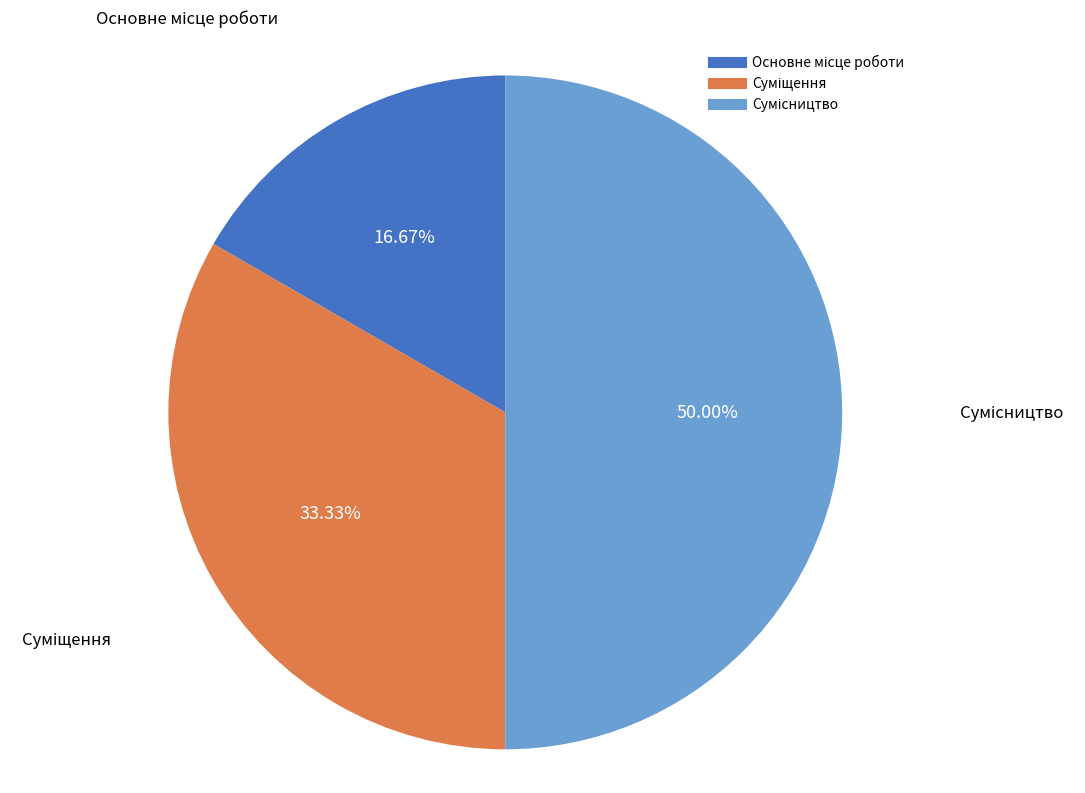

How many slices are in this pie chart?

3